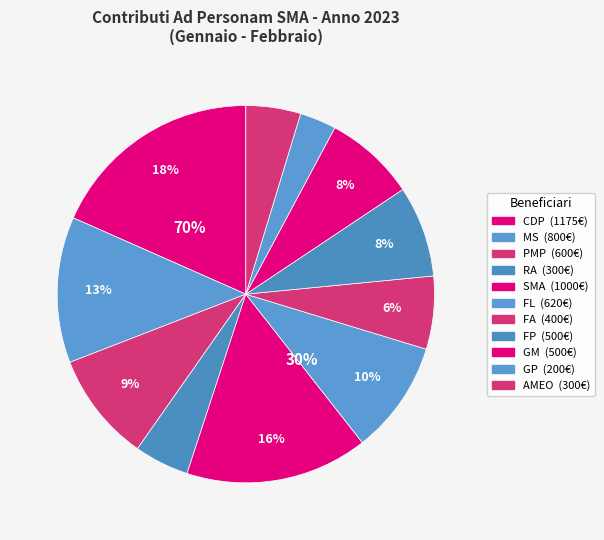

Does any single category account for the majority?

No